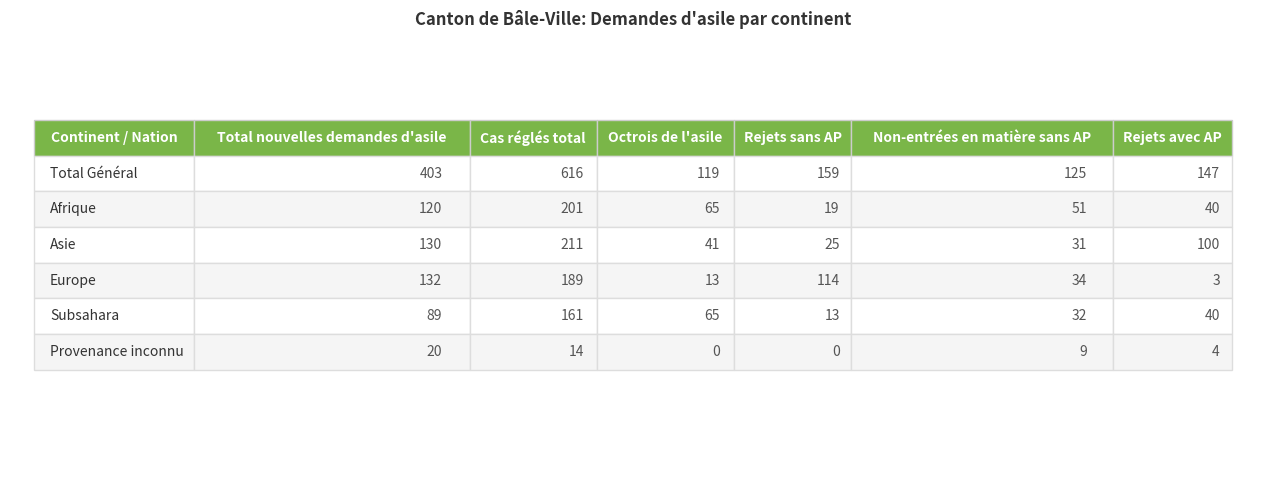

What is the maximum value shown in the chart?

616